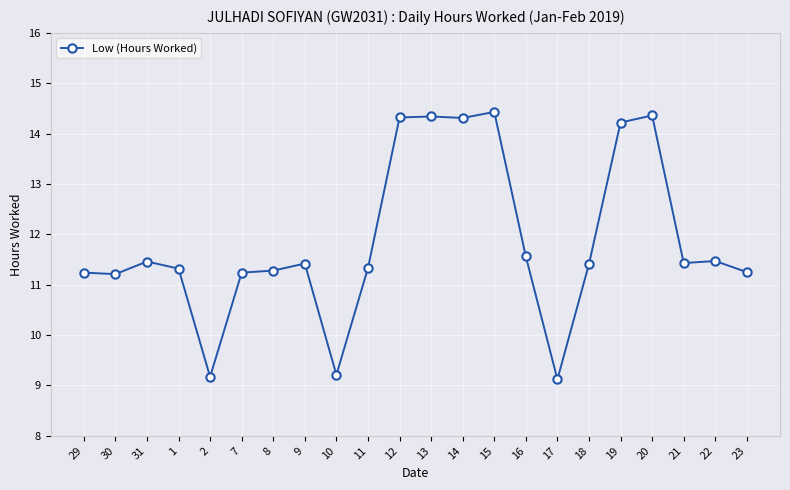

Does the chart have visible grid lines?

Yes